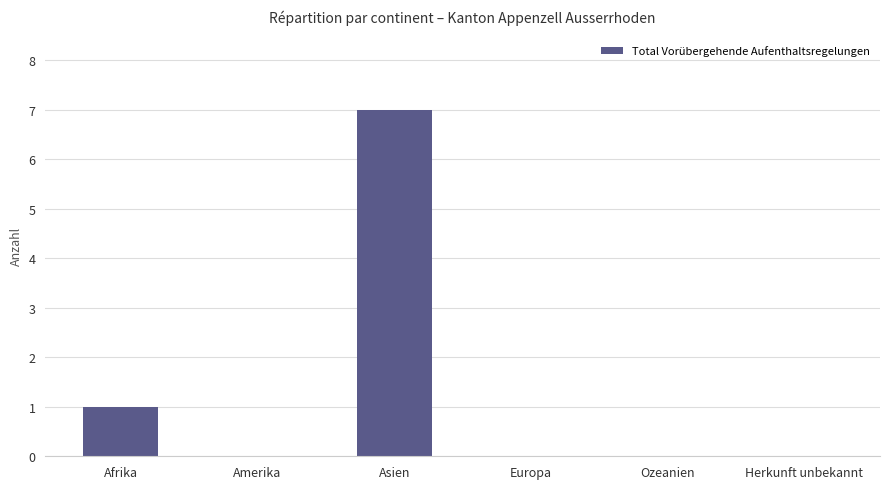

Which category has the highest value across all series?

Asien